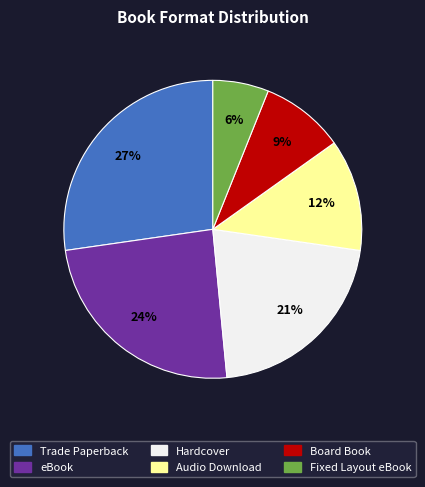

Is it true that Audio Download is 4% of the pie?

False